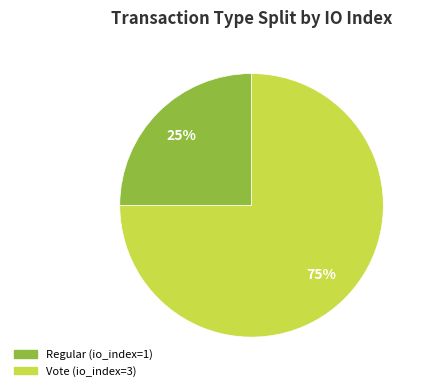

Which category has the smallest portion of the pie?

Regular